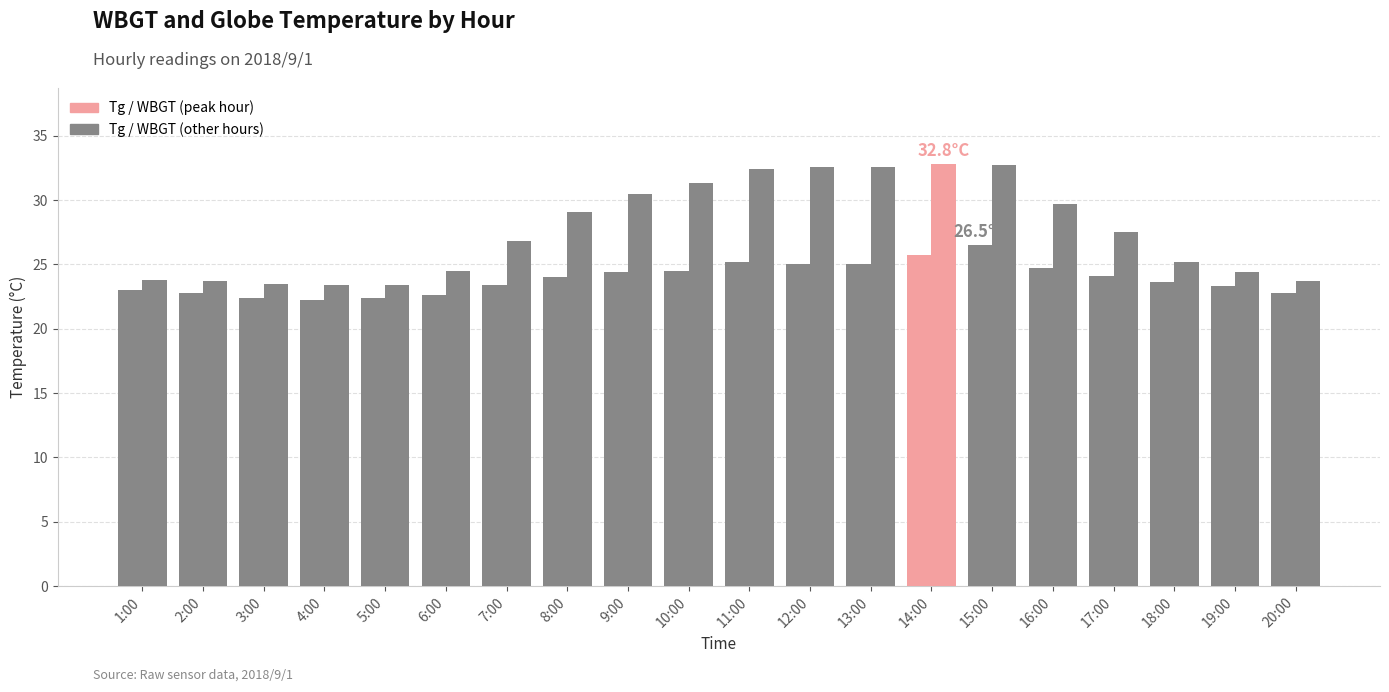

How many groups of bars are there?

20